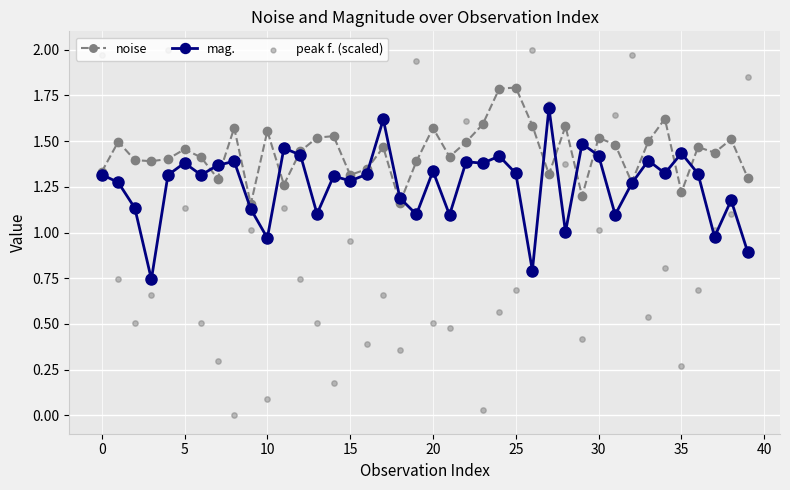

Which series reaches the maximum Y coordinate?

peak f. (scaled)